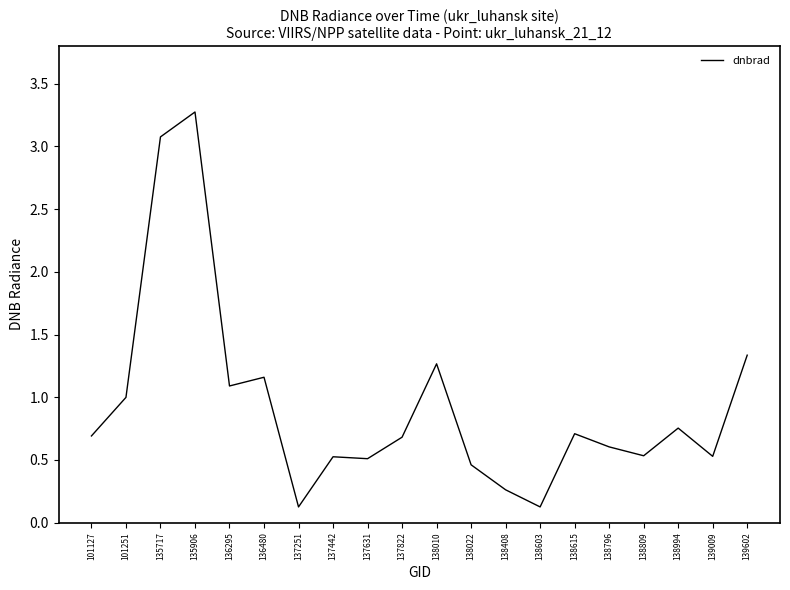

Does the chart display data point markers on the line(s)?

No